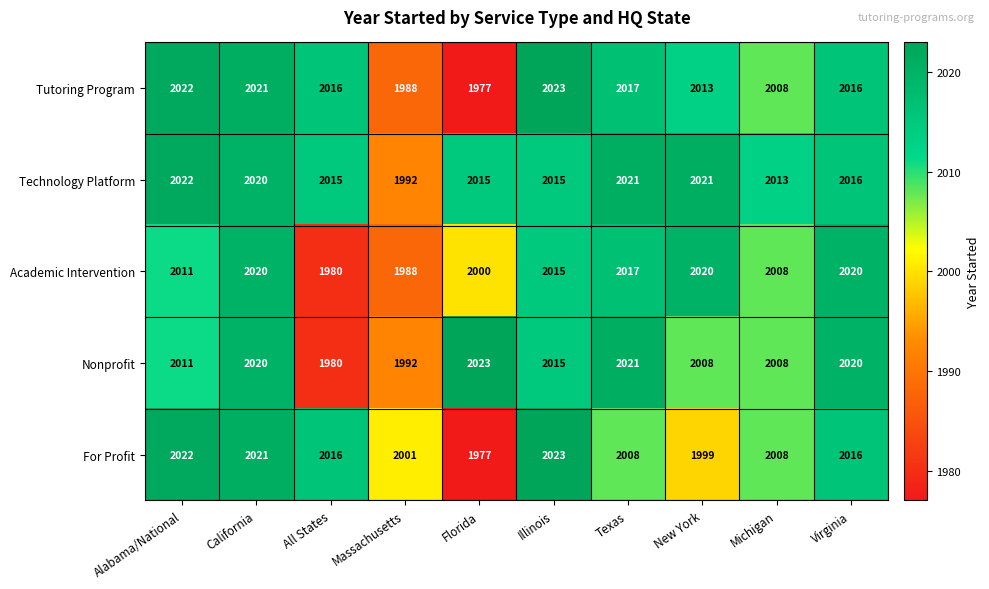

True or false: Technology Platform has a value of 1209 at Michigan.

False